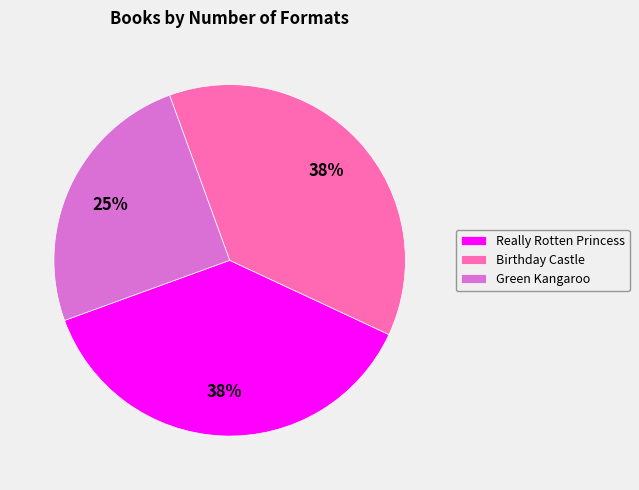

Combined, do Green Kangaroo and Really Rotten Princess account for over 50%?

Yes